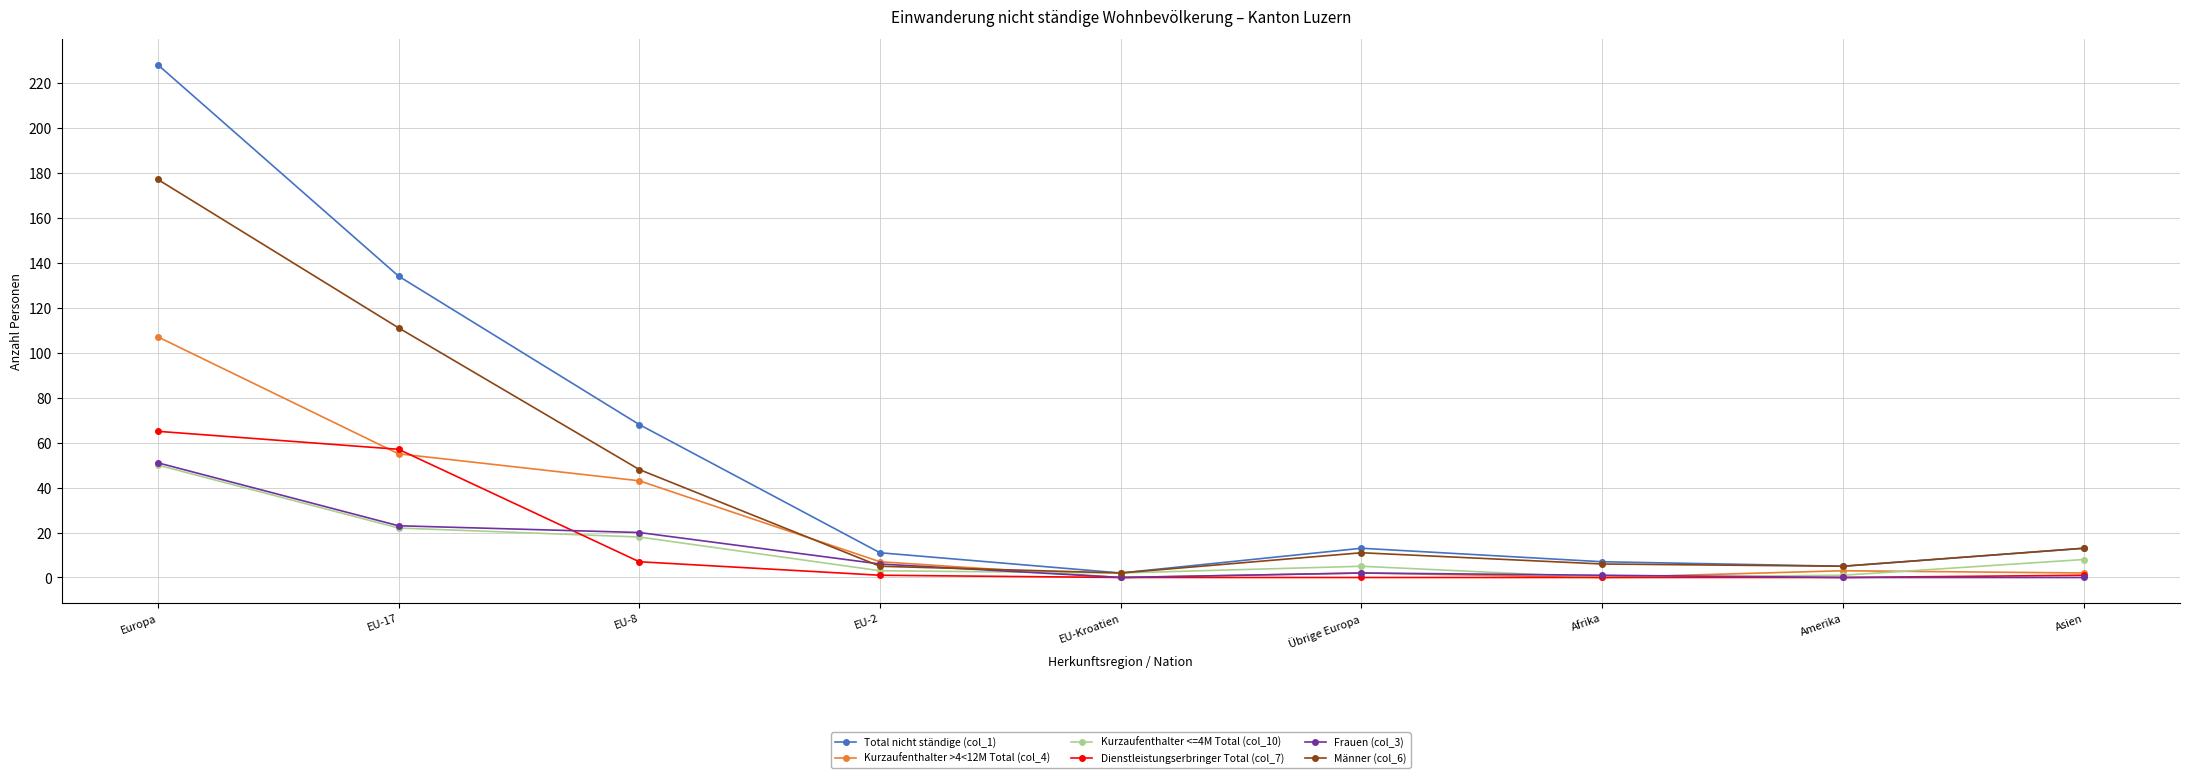

What is the difference between the Kurzaufenthalter >4<12M Total (col_4) values at Amerika and Asien?

1